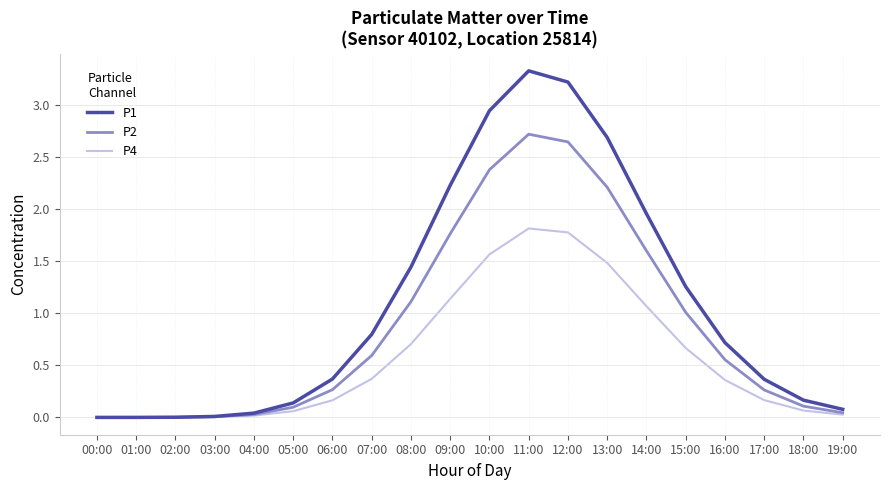

The P1 series shows 3.8 at 13:00. True or false?

False